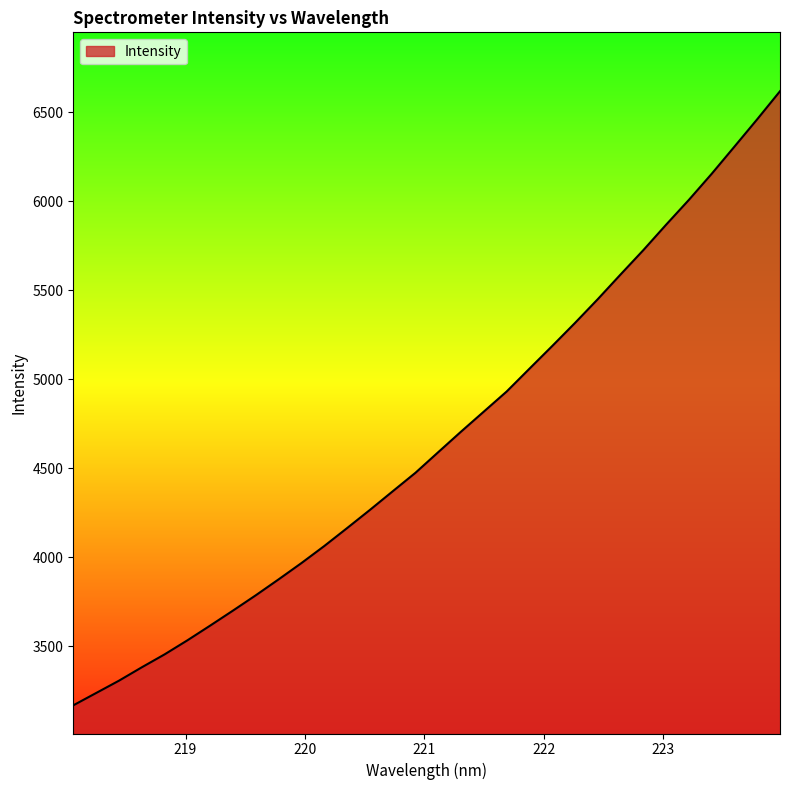

What is the difference between the maximum and minimum values?

3451.8